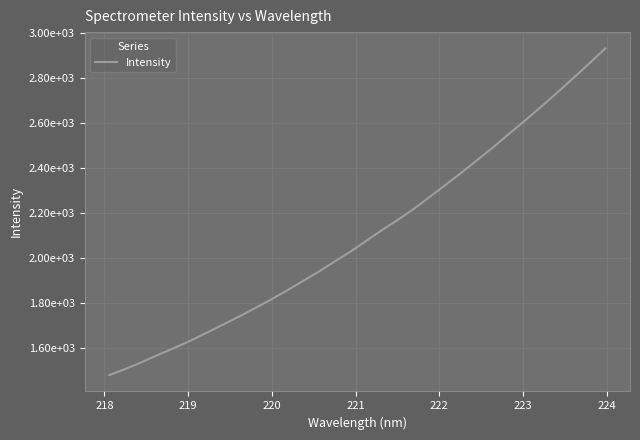

Does the chart display data point markers on the line(s)?

No